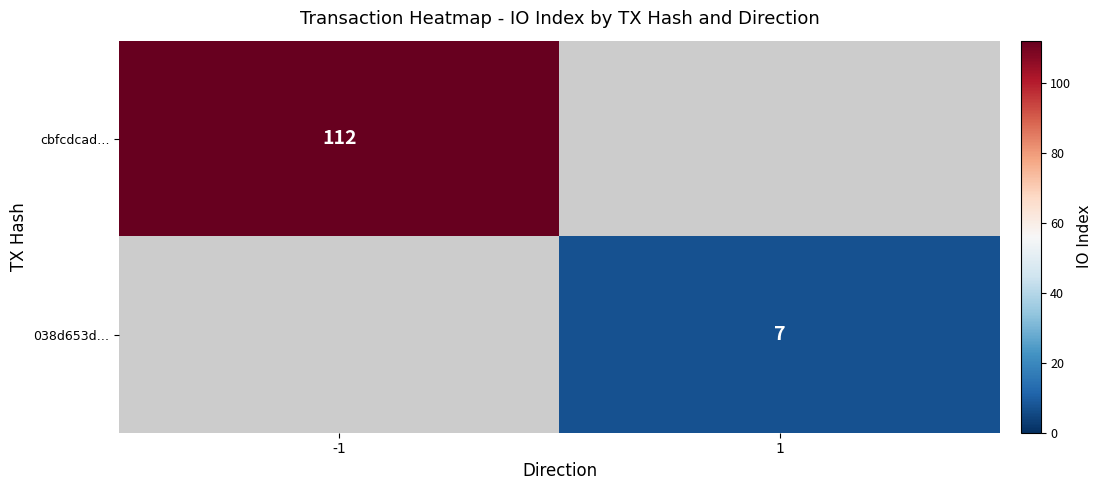

The cbfcdcad… series shows 112 at -1. True or false?

True